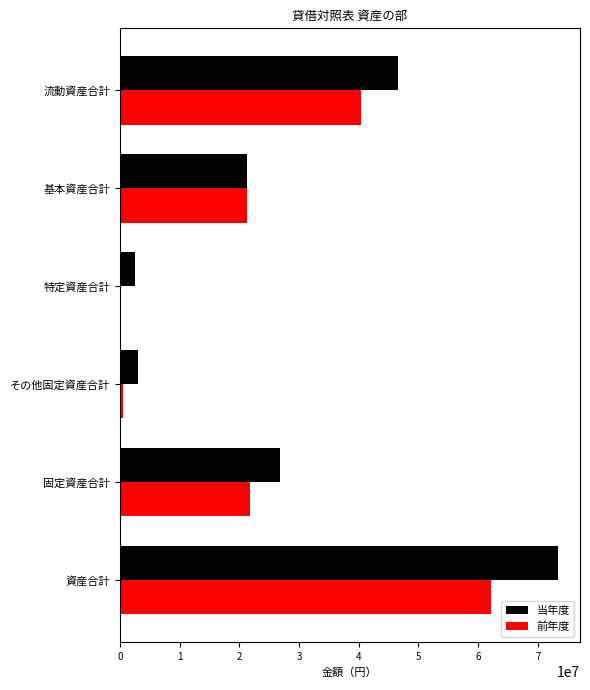

The value of 当年度 at 固定資産合計 is 26850857. True or false?

True